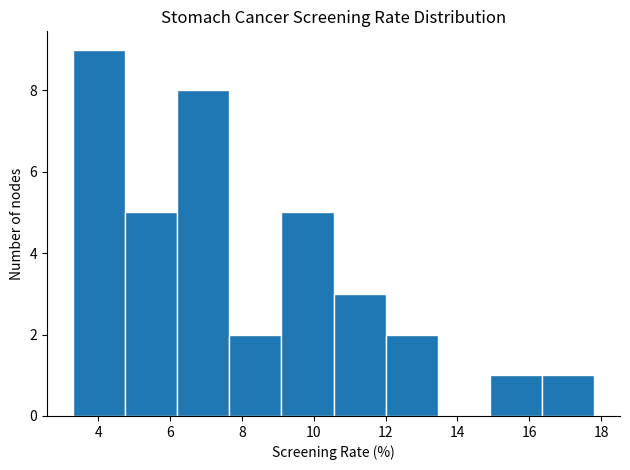

Which range on the x-axis has the tallest bar?

3.30 to 4.75